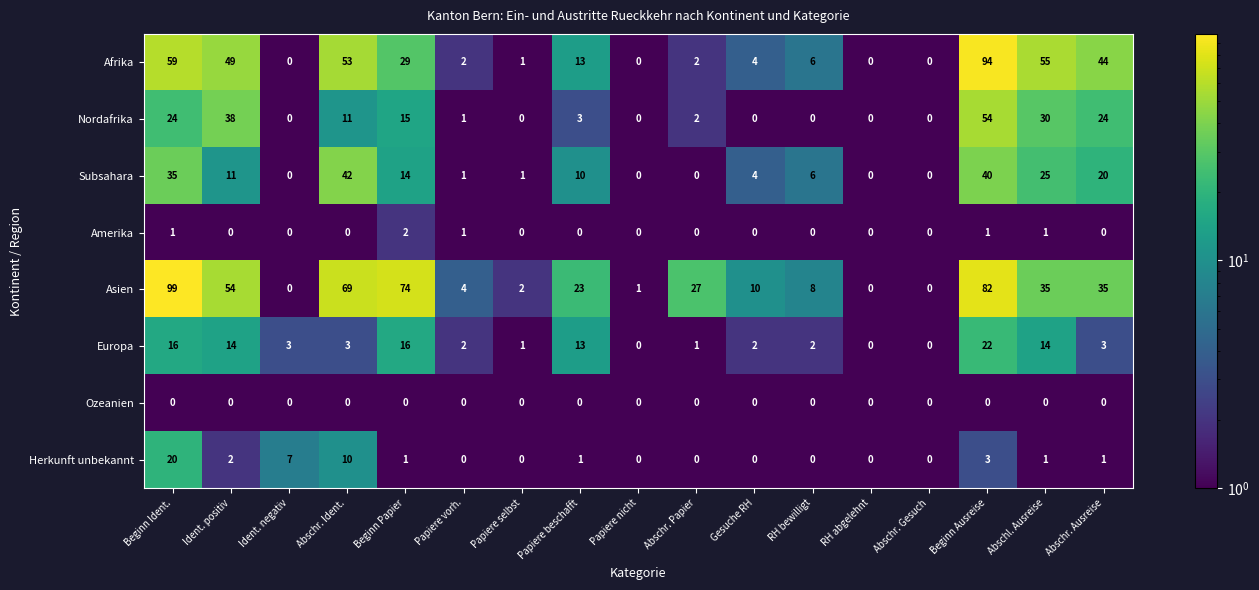

Where does the Asien series first go above 23?

Beginn Ident.